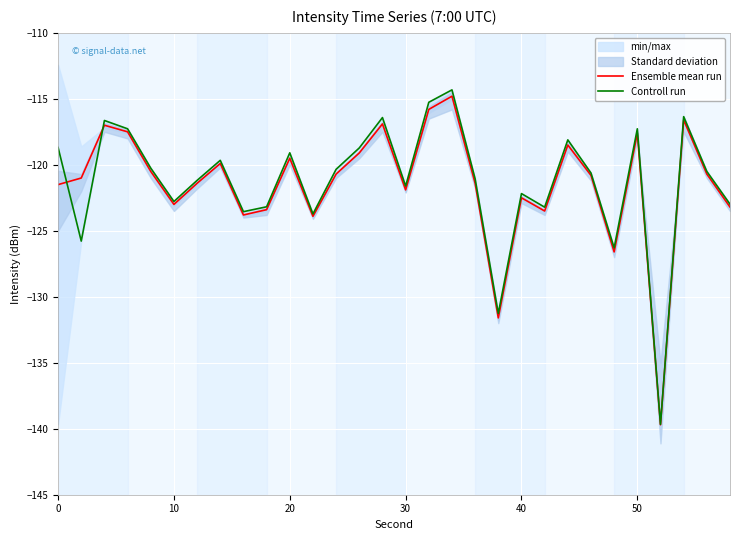

The Controll run series shows -174.5 at 50. True or false?

False